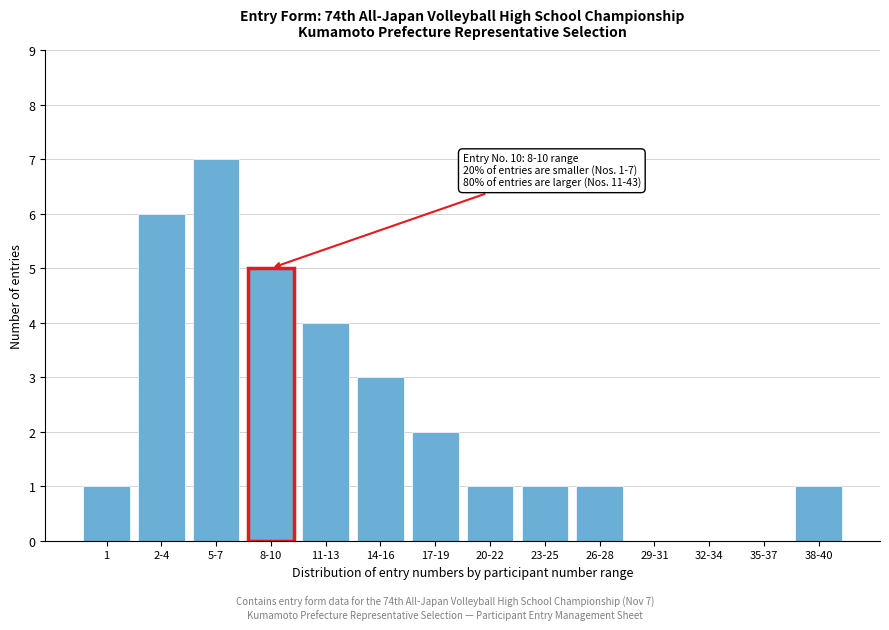

Reading left to right, transcribe all the data shown in this chart.

1=1	2-4=6	5-7=7	8-10=5	11-13=4	14-16=3	17-19=2	20-22=1	23-25=1	26-28=1	29-31=0	32-34=0	35-37=0	38-40=1